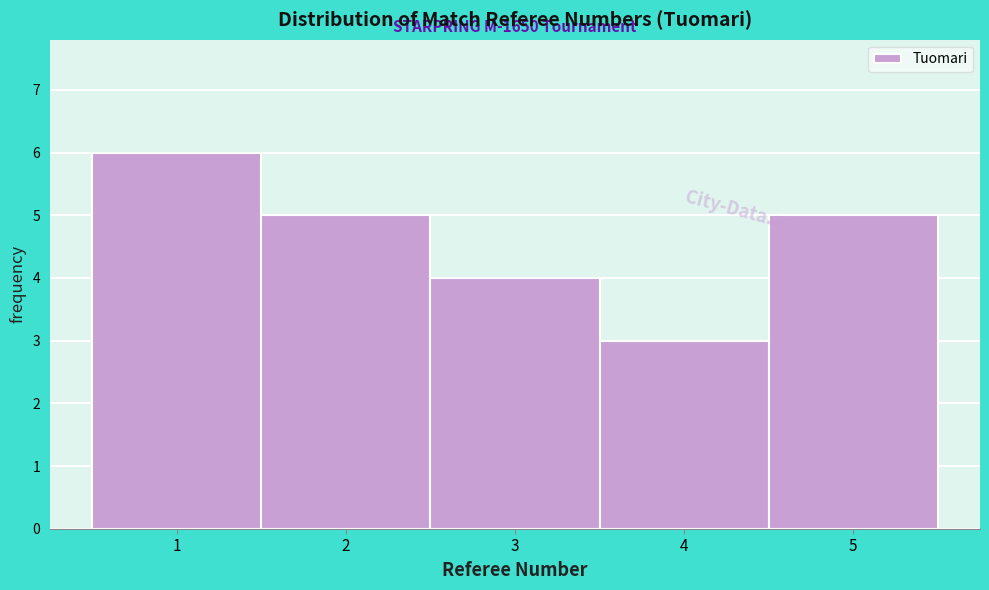

Which range on the x-axis has the tallest bar?

0.5 to 1.5